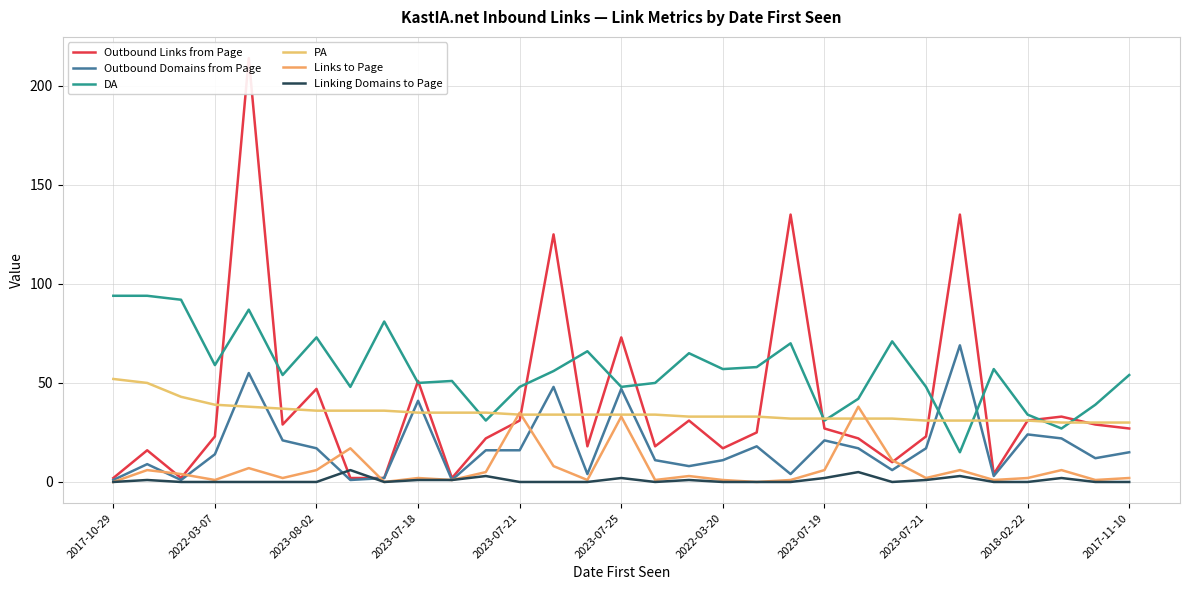

How many values in the Outbound Links from Page series exceed 25?

15